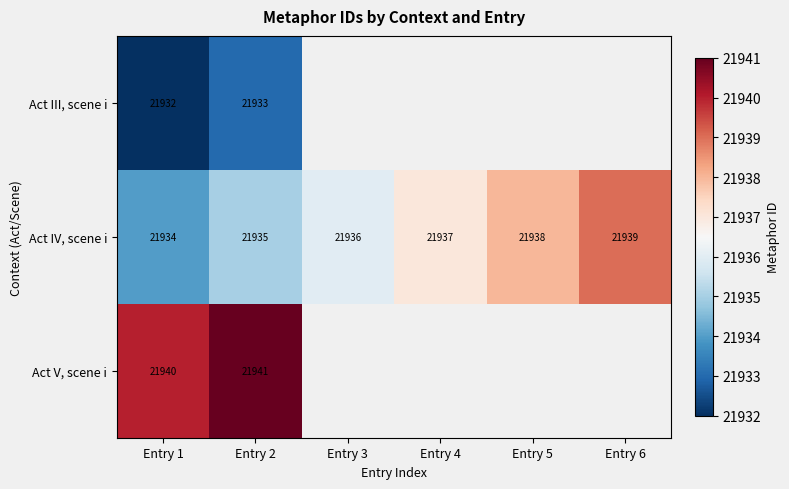

At Entry 1, list the series in order from smallest to largest.

Act III, scene i, Act IV, scene i, Act V, scene i